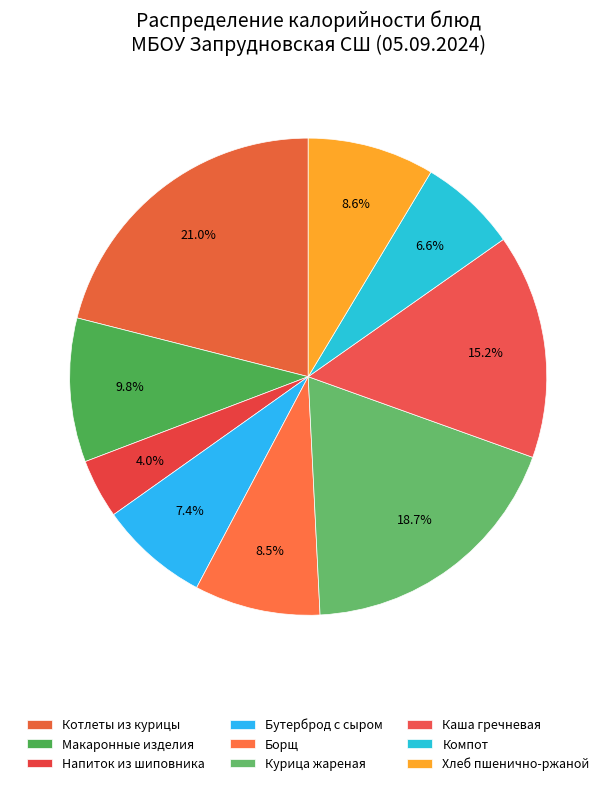

To the nearest percent, what is the difference between the Котлеты из курицы and Компот slice percentages?

14%